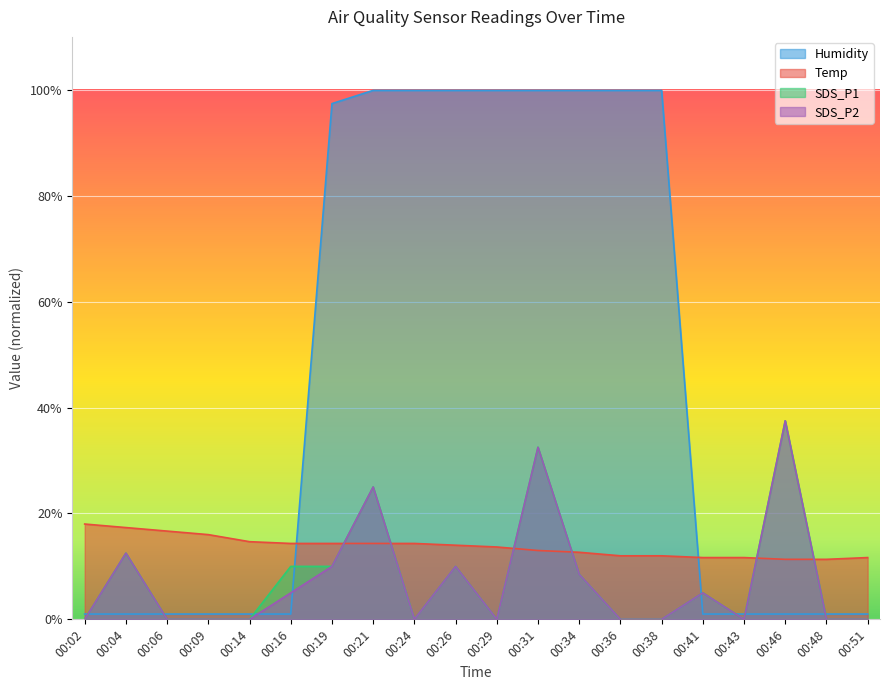

How many intersections are there between SDS_P2 and Temp?

6